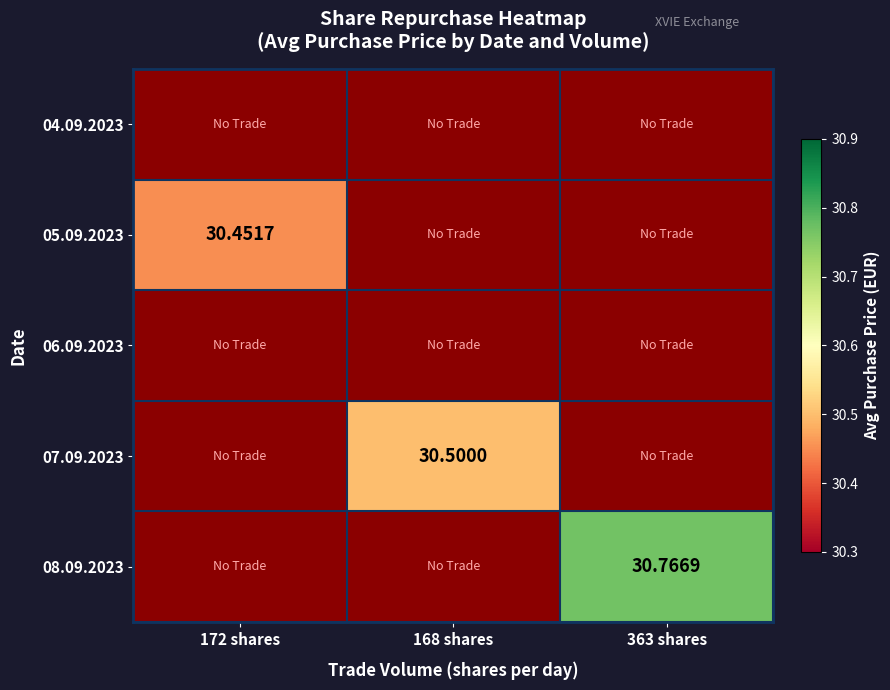

Is the value of 06.09.2023 at 168 shares greater than the value of 07.09.2023 at 172 shares?

No